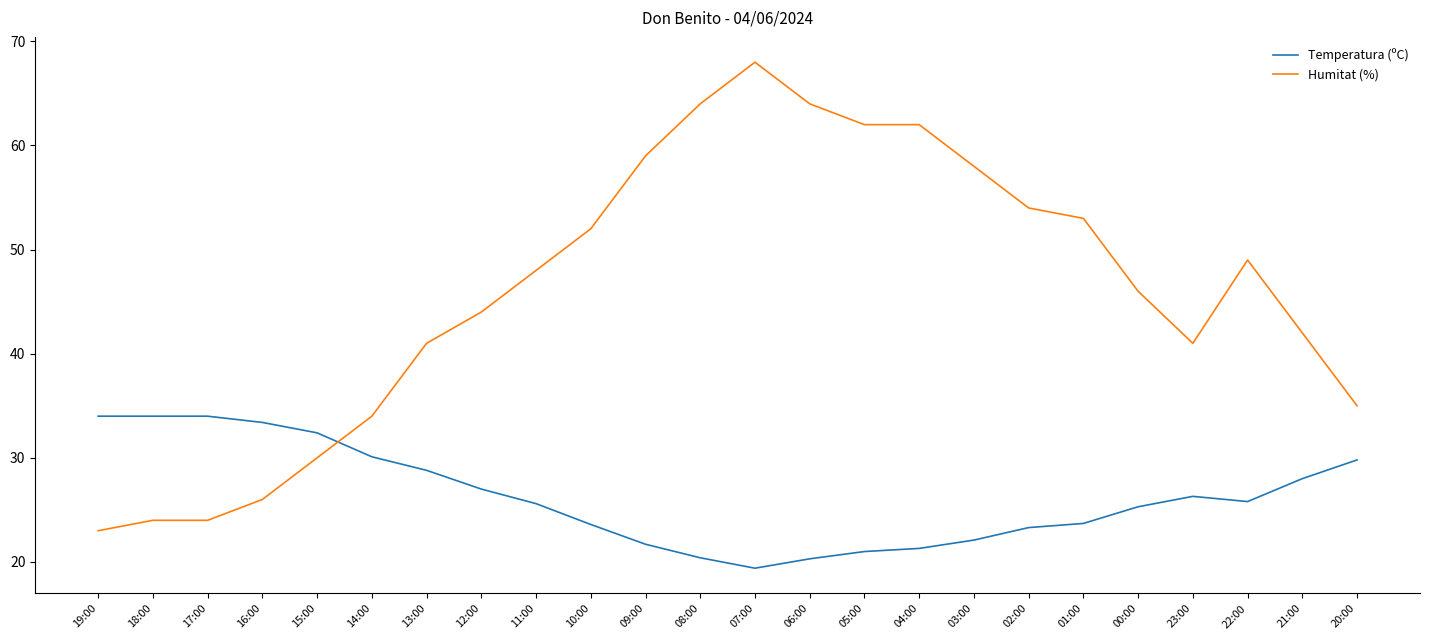

Which category has the lowest value in the Temperatura (ºC) series?

07:00